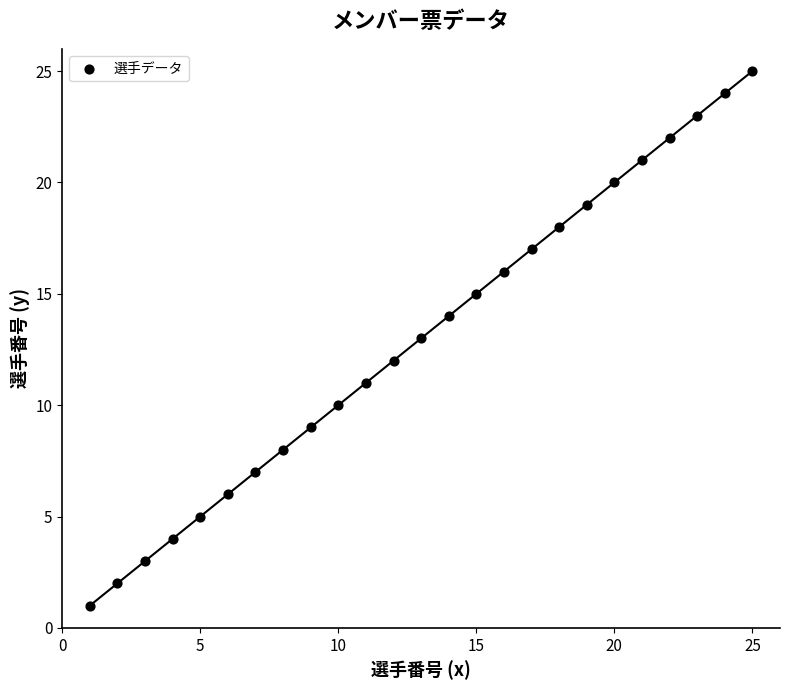

What is the range of Y values (max minus min)?

24